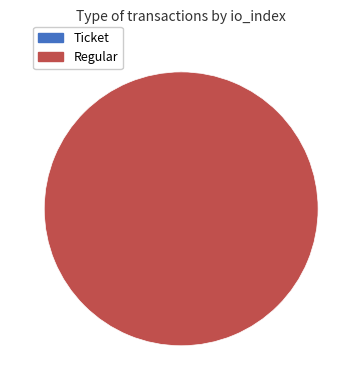

To the nearest percent, what is the difference between the Ticket and Regular slice percentages?

100%